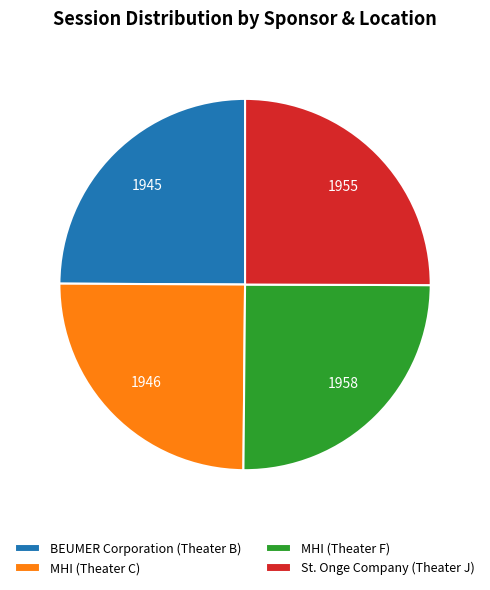

Is there any slice that represents more than half of the pie?

No